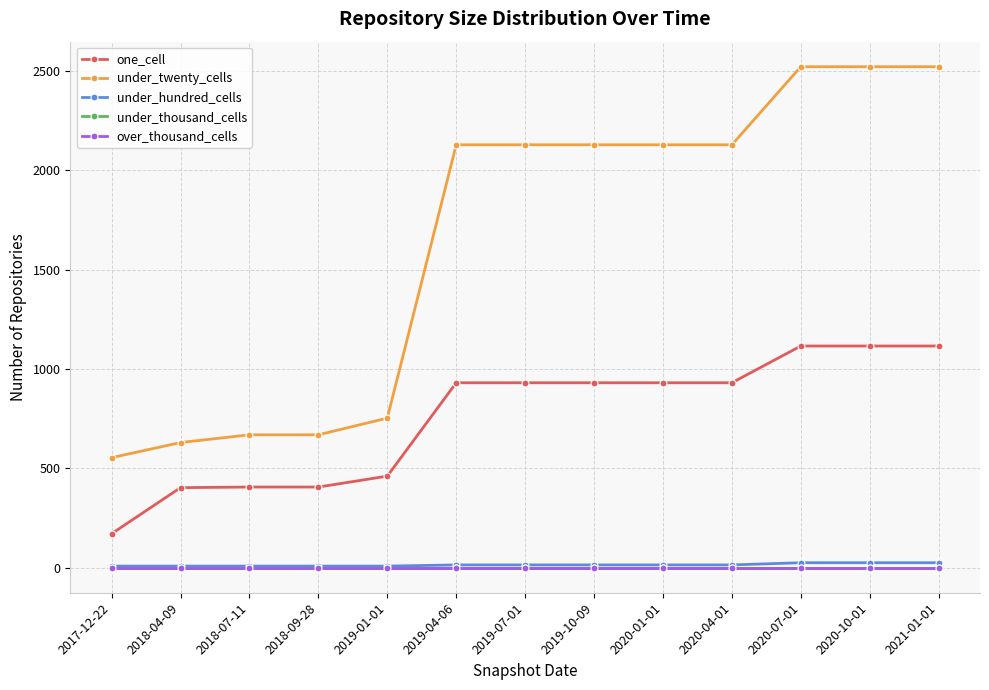

True or false: over_thousand_cells has more than 0 interior local peaks.

False